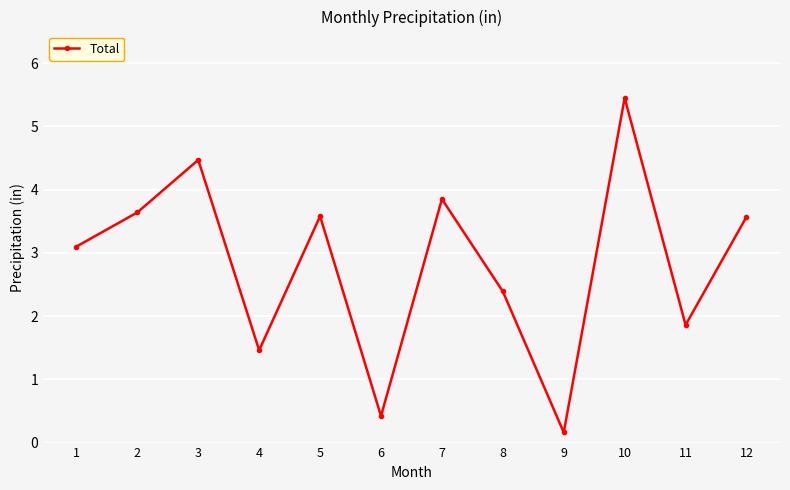

How many points are lower than both their immediate neighbors (excluding endpoints)?

4